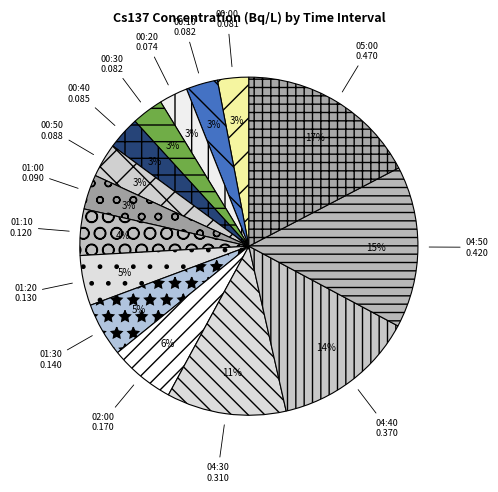

To the nearest percent, what is the difference between the 01:00 0.090 and 01:10 0.120 slice percentages?

1%